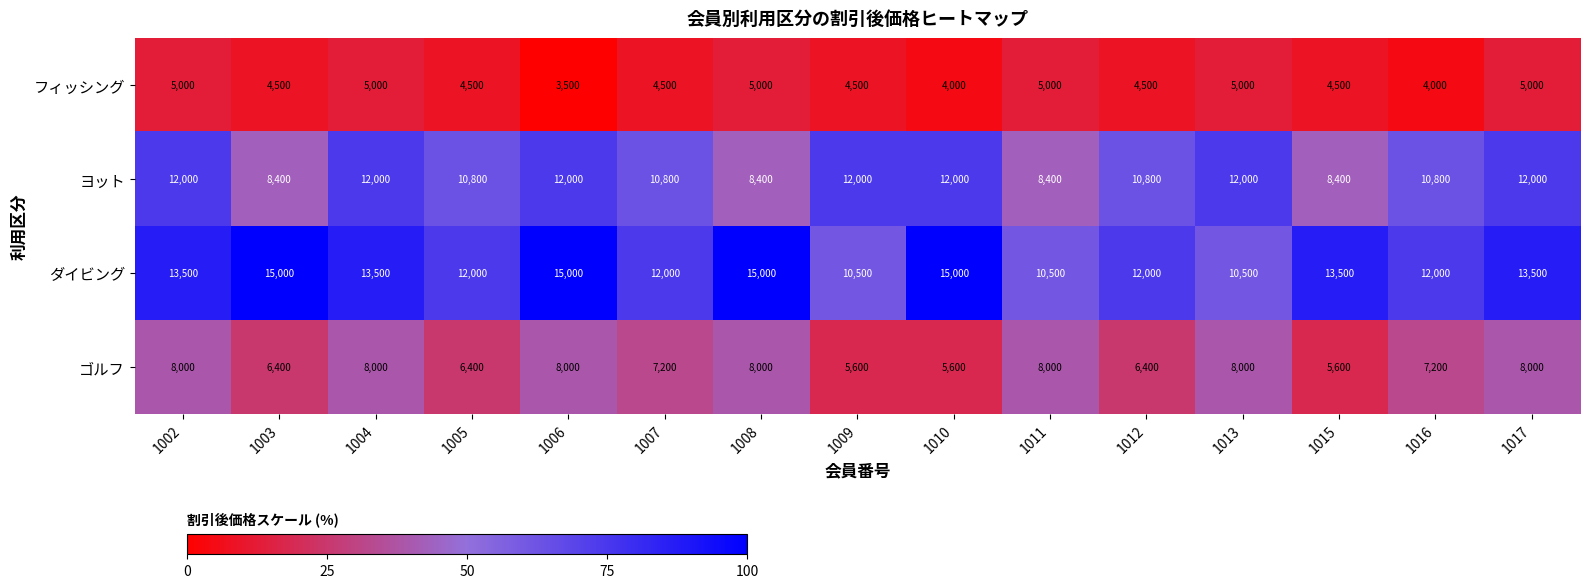

What is the total value across all series at 1008?

36400